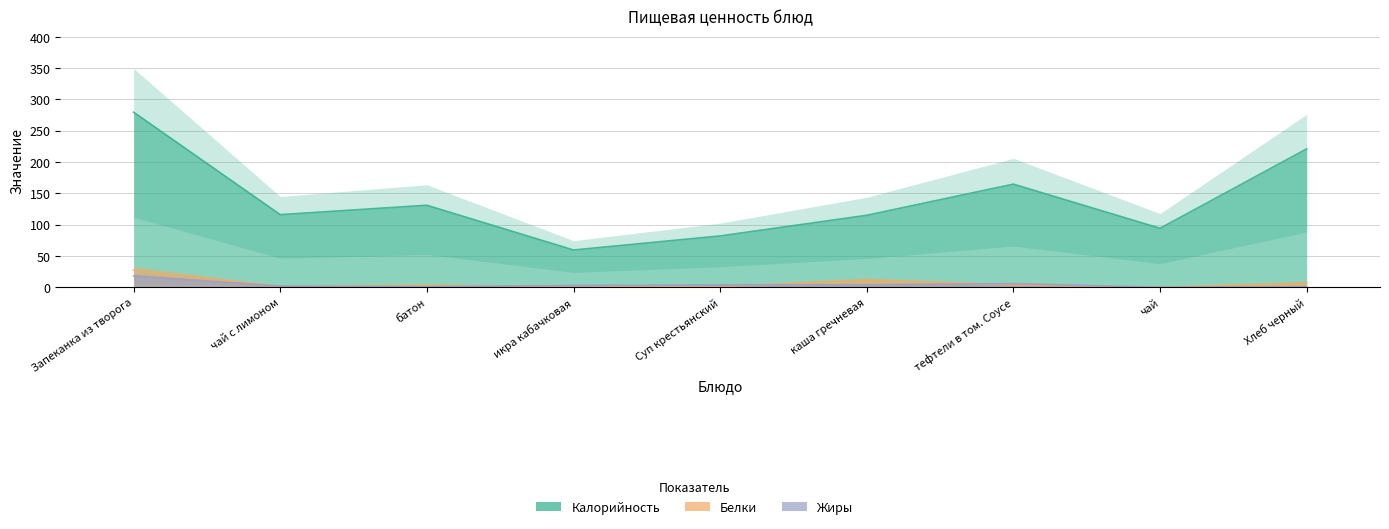

True or false: Белки and Калорийность cross at least once.

False